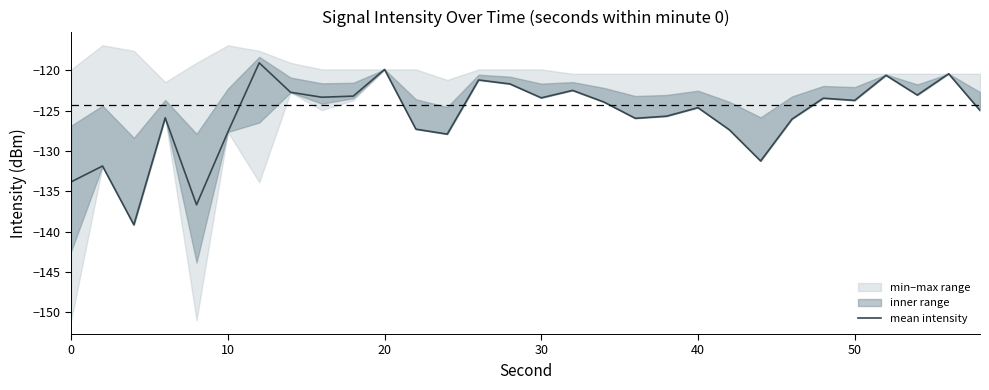

What is the average value?

-125.6